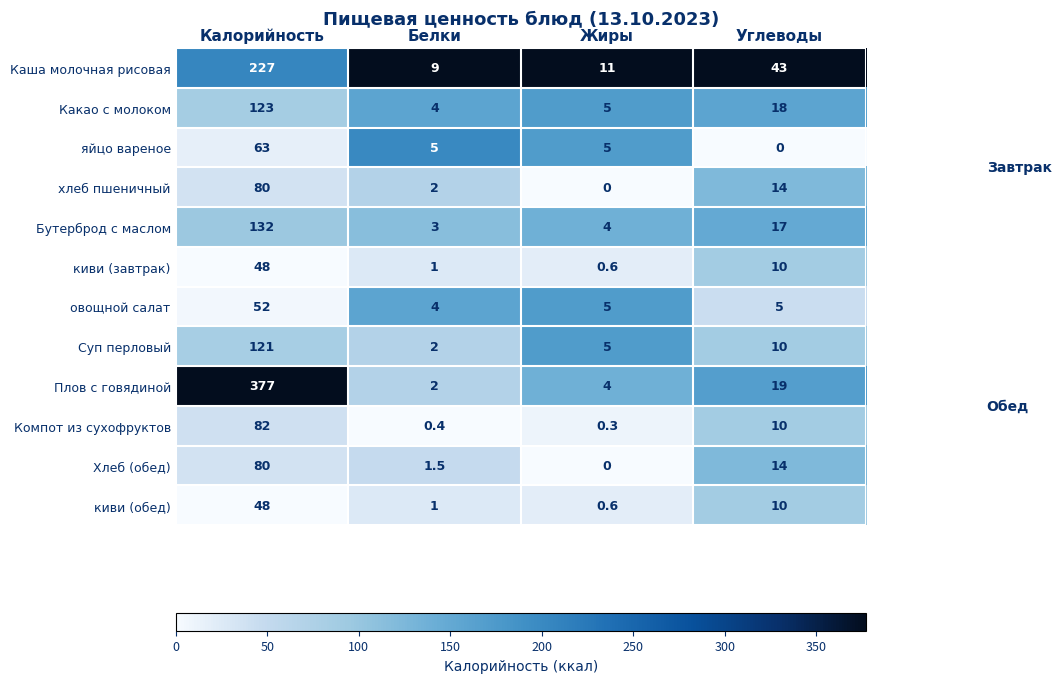

What is the difference between the second highest and minimum values in the Плов с говядиной series?

17.0